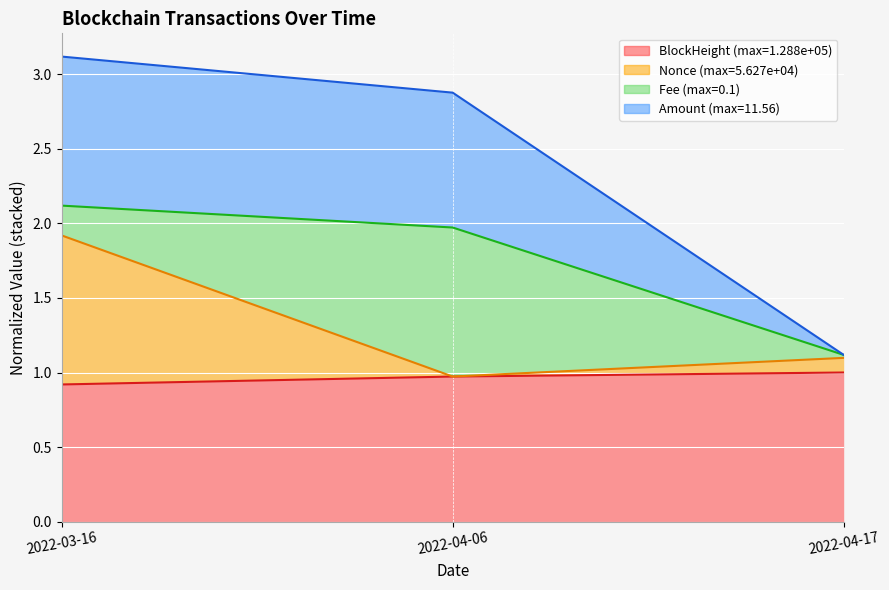

Is it true that BlockHeight equals 1.0 at 2022-04-06?

True